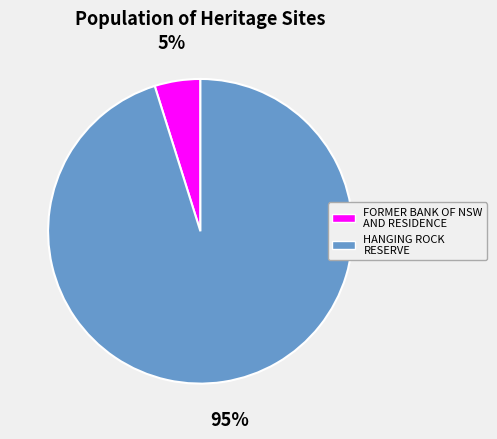

What is the largest slice in the pie chart?

HANGING ROCK RESERVE